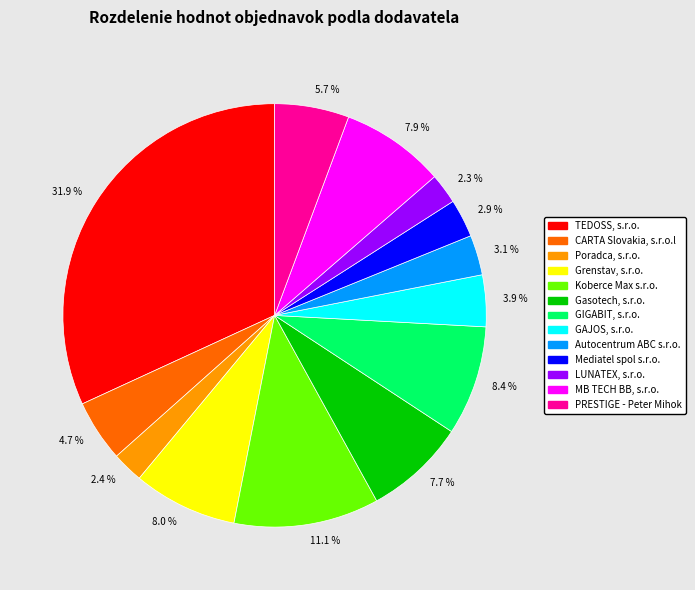

What is the largest slice in the pie chart?

TEDOSS, s.r.o.